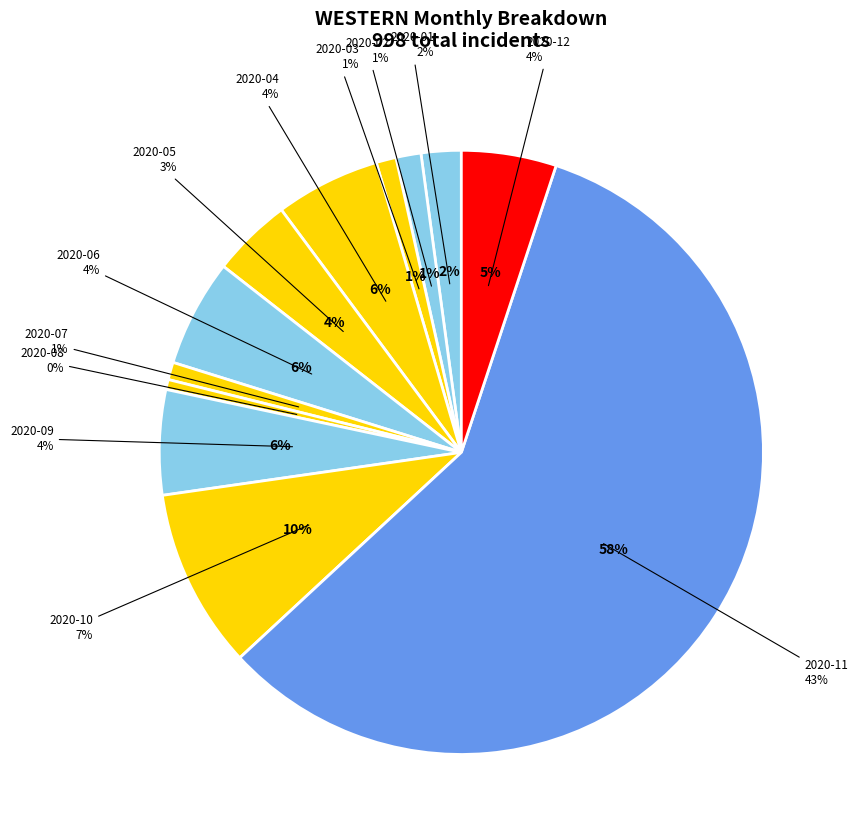

Which slice is the largest?

2020-11